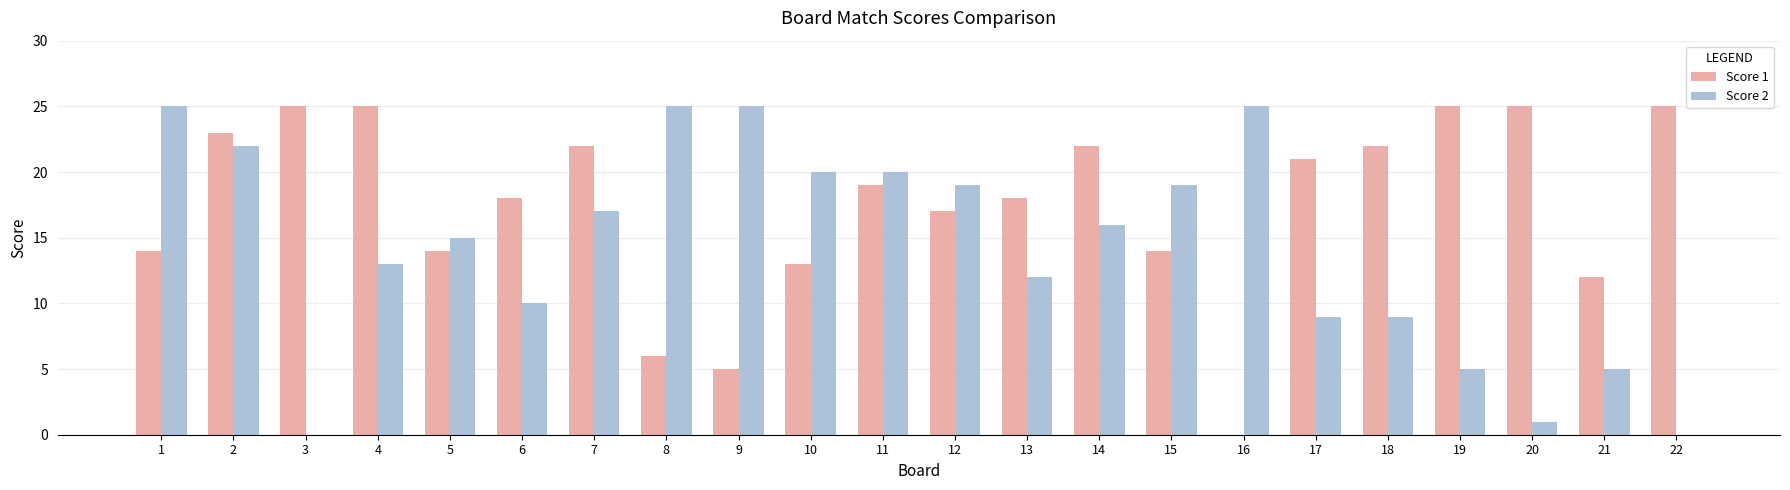

What is the total value across all series at 9?

30